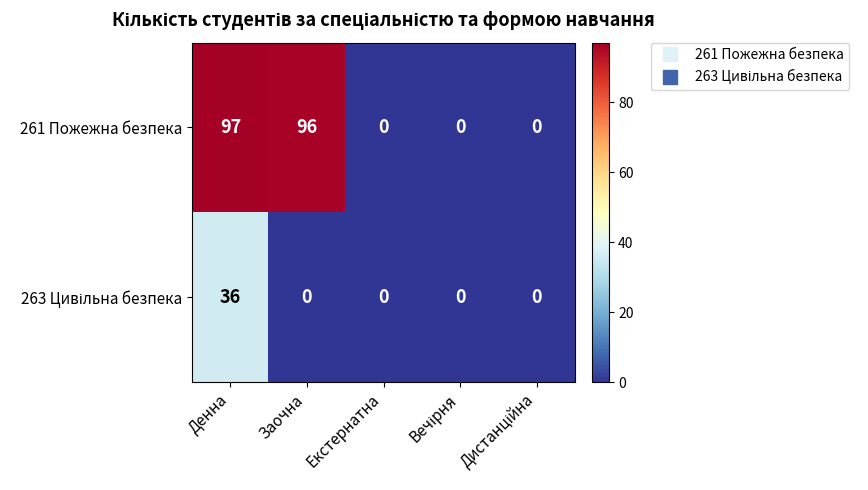

What is the difference between the maximum and minimum values in the 261 Пожежна безпека series?

97